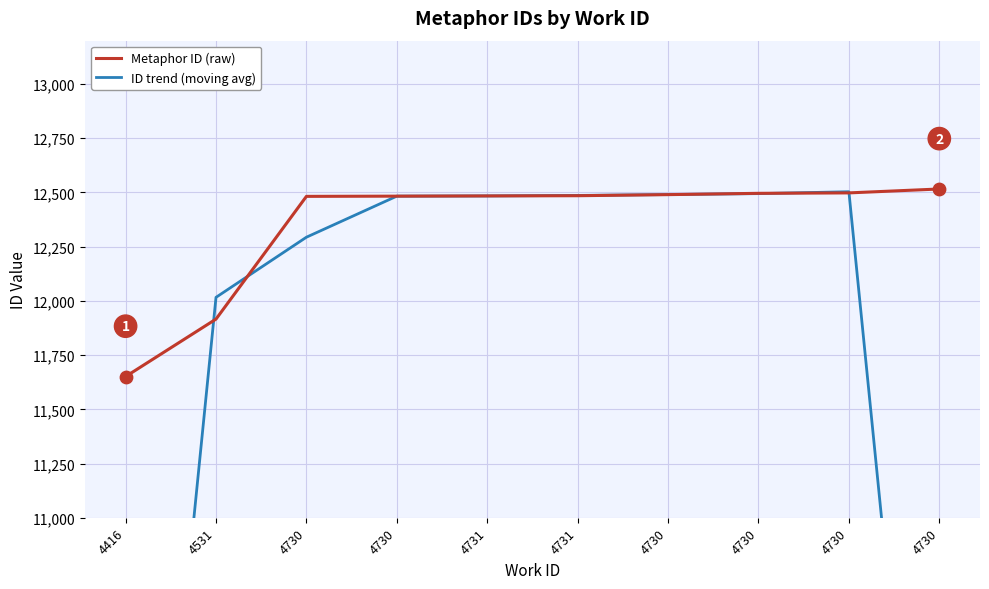

At how many categories does at least one series exceed 12322?

8